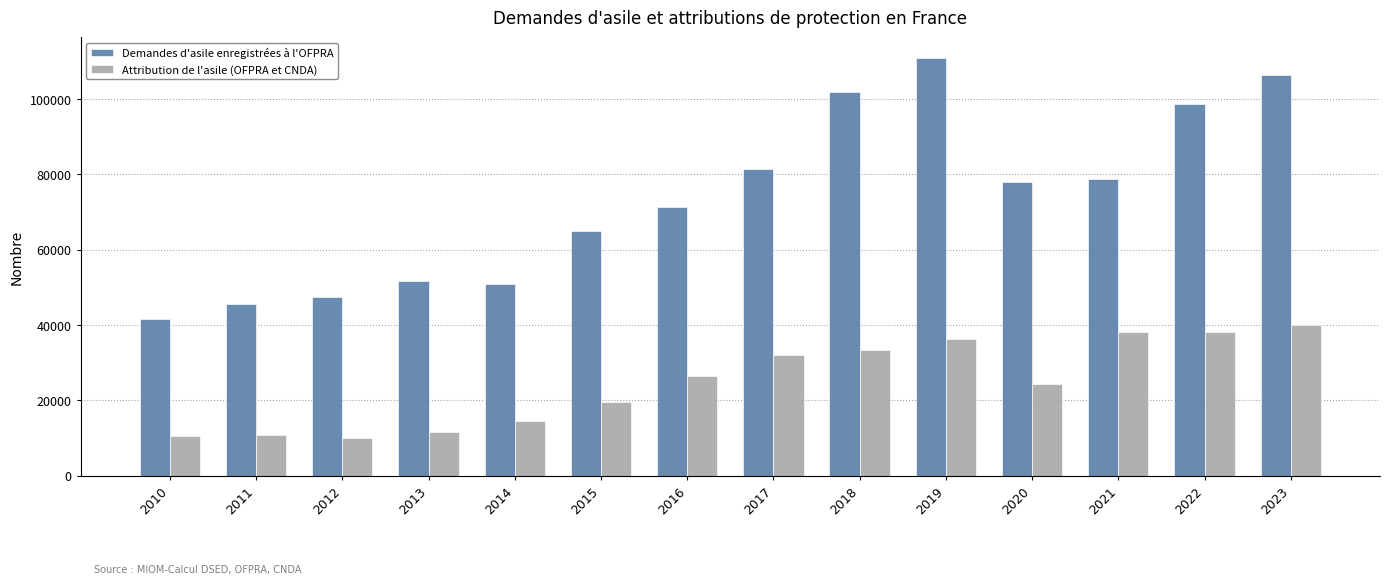

Where does the Demandes d'asile enregistrées à l'OFPRA series first go above 77873?

2017